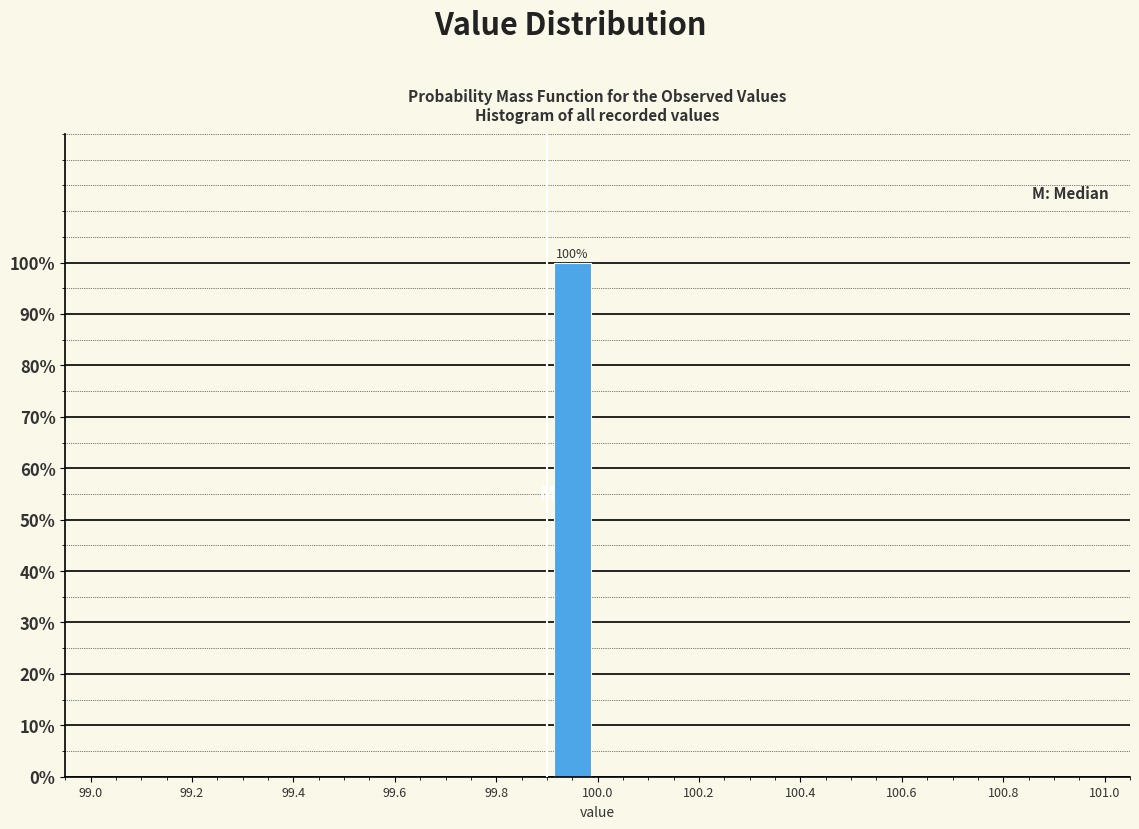

Which range on the x-axis has the tallest bar?

99.9 to 100.0